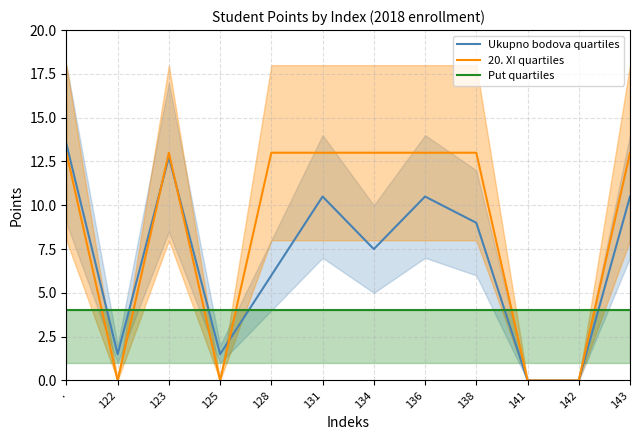

Between 125 and 123, which is larger?

123